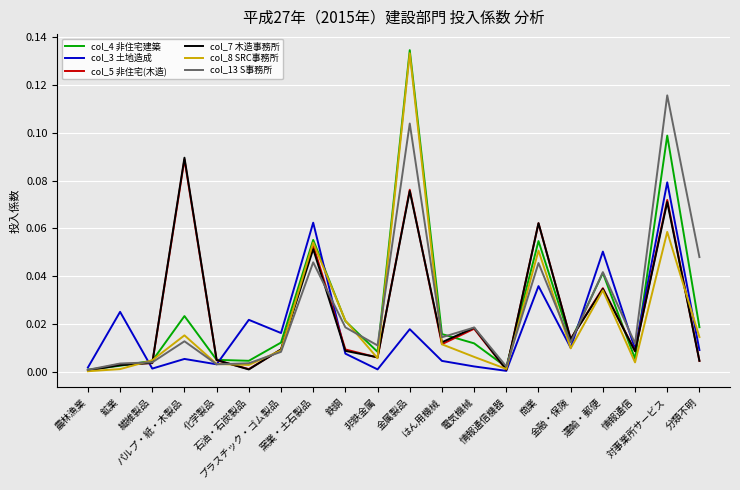

The 土地造成(col_3) series shows 0.0 at 鉱業. True or false?

True